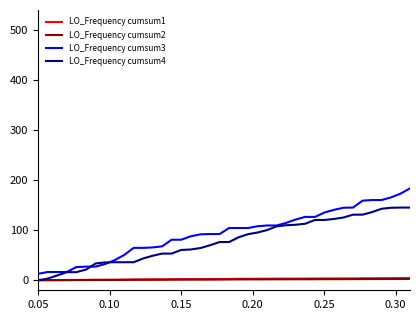

What is the maximum value shown in the chart?

183.5